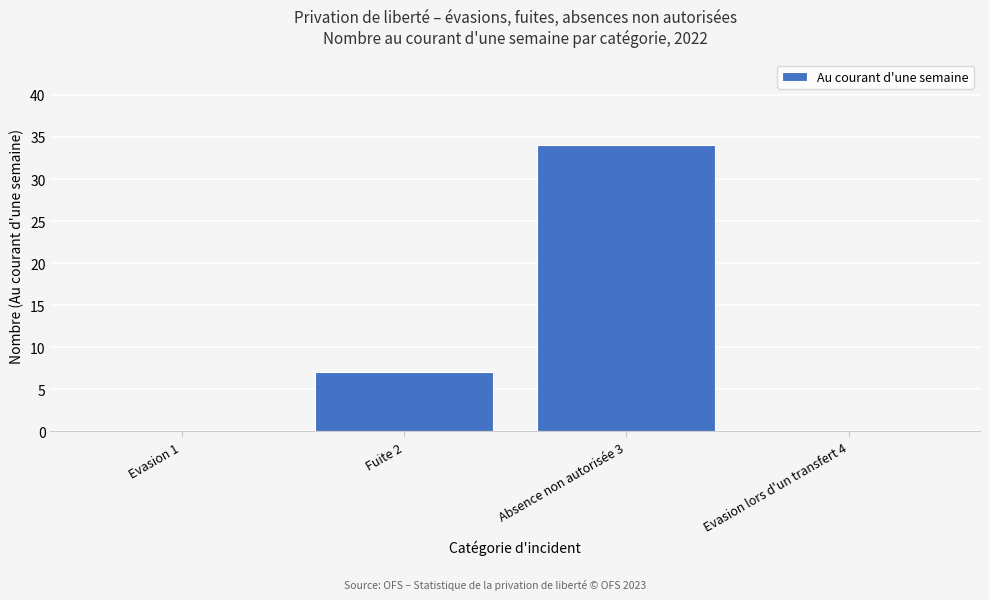

Reading left to right, extract all data points from this chart.

Evasion 1=0	Fuite 2=7	Absence non autorisée 3=34	Evasion lors d'un transfert 4=0